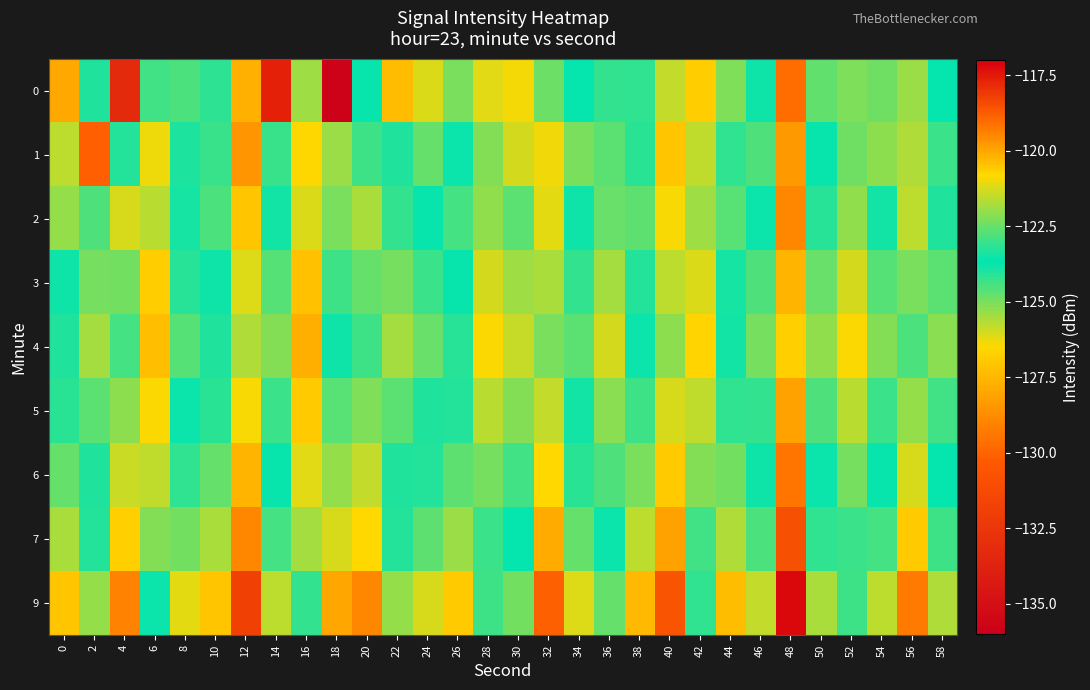

What is the maximum value shown in the chart?

-117.2